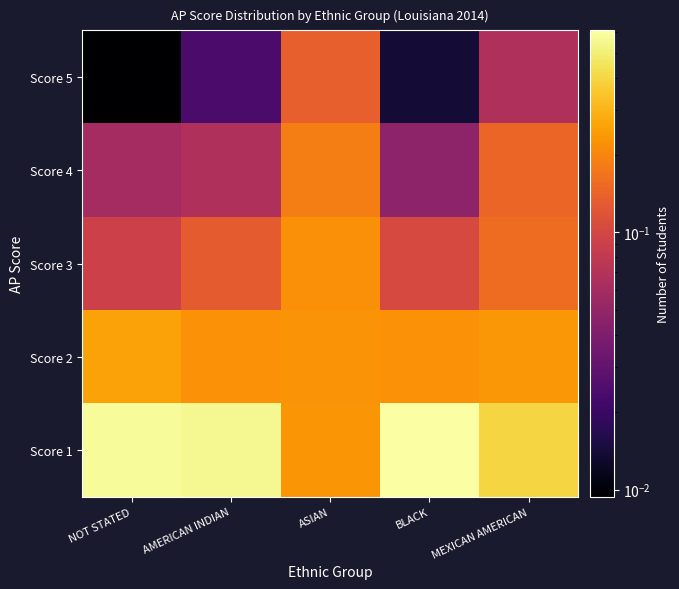

What is the total value across all series at BLACK?

1.0